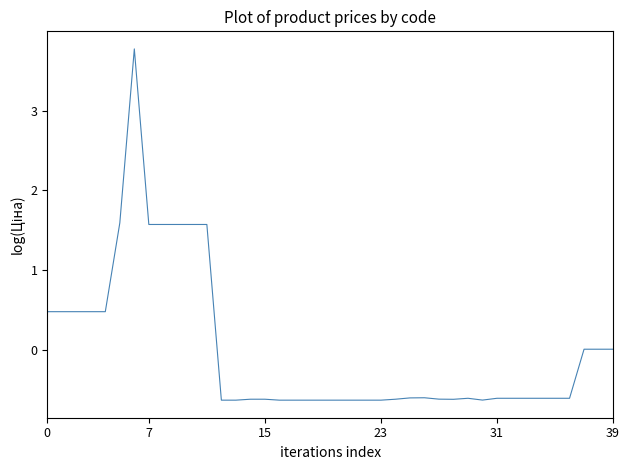

What is the smallest value displayed?

-0.6